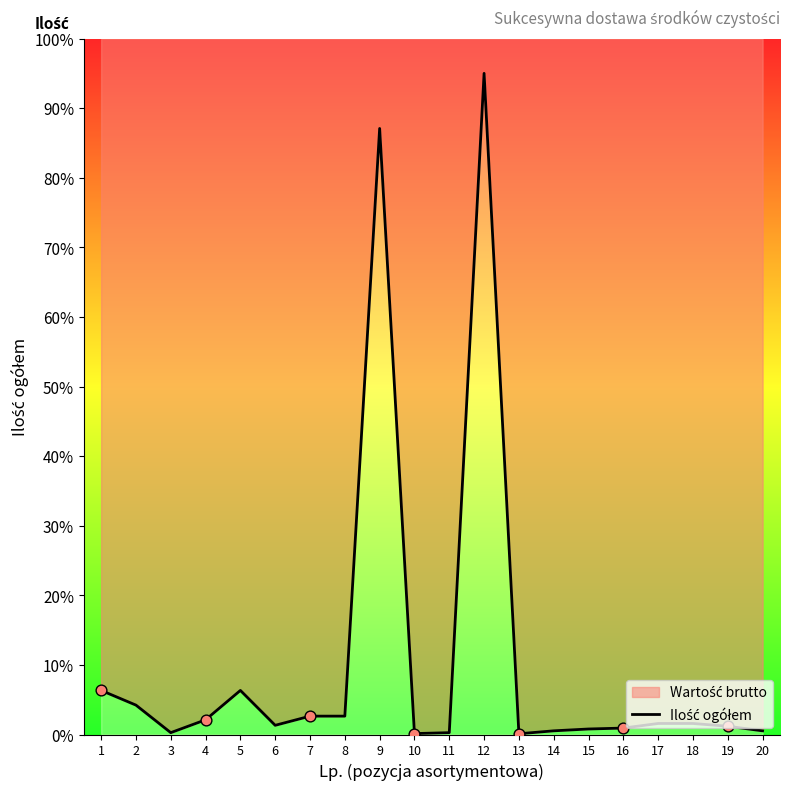

What is the change in value from 7 to 15?

-1.8